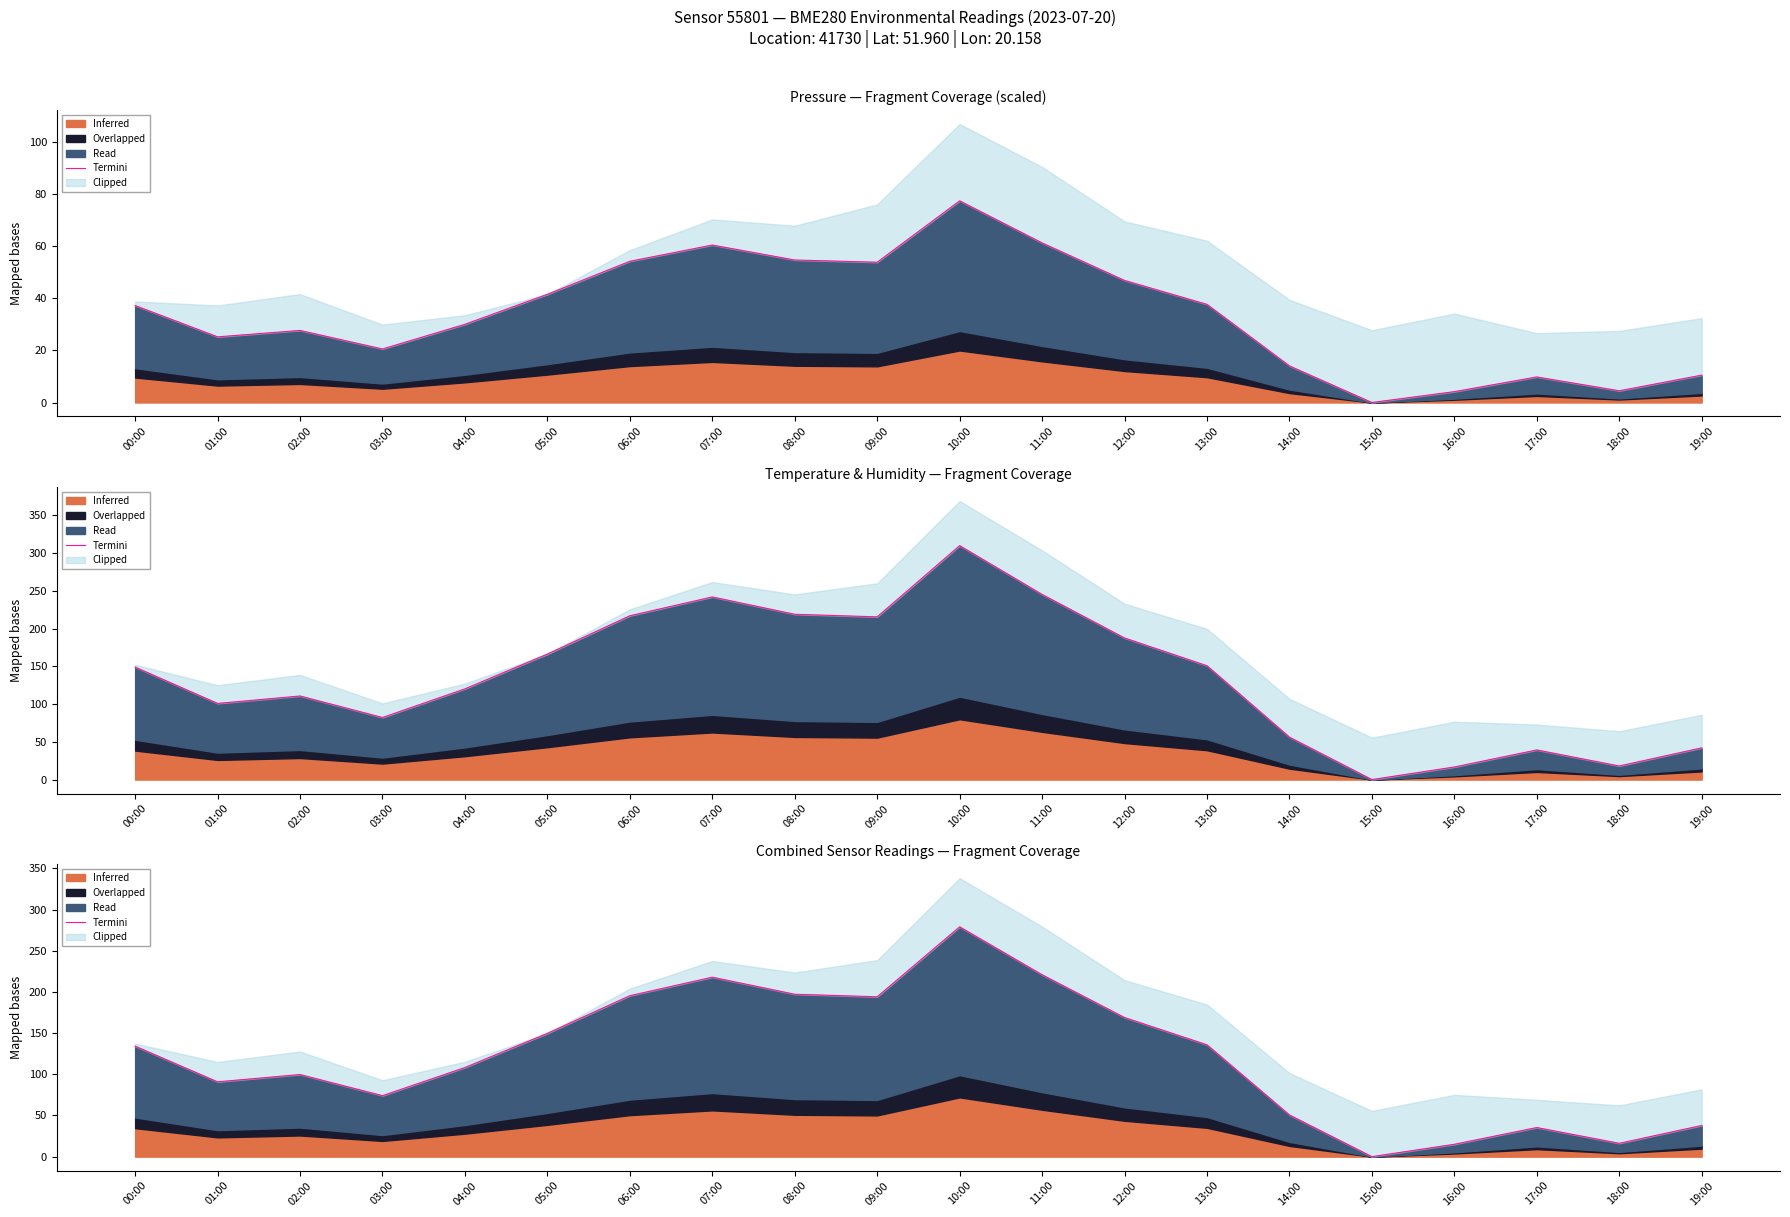

At which category does the chart reach its minimum across all series?

15:00